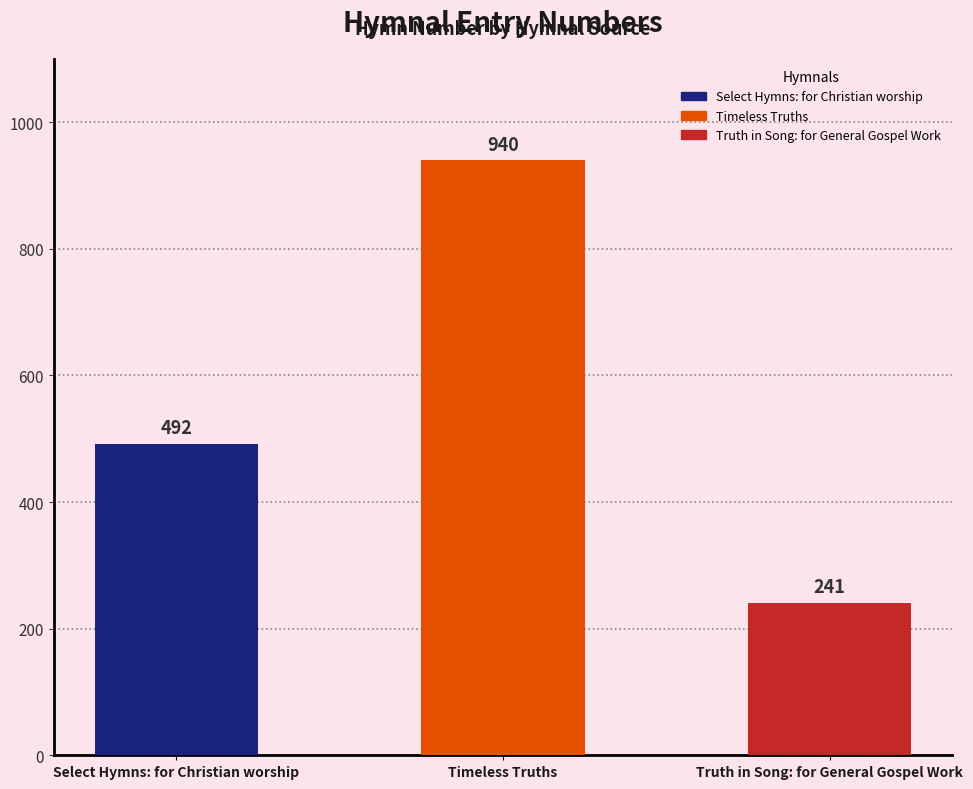

How many values are below 492?

1